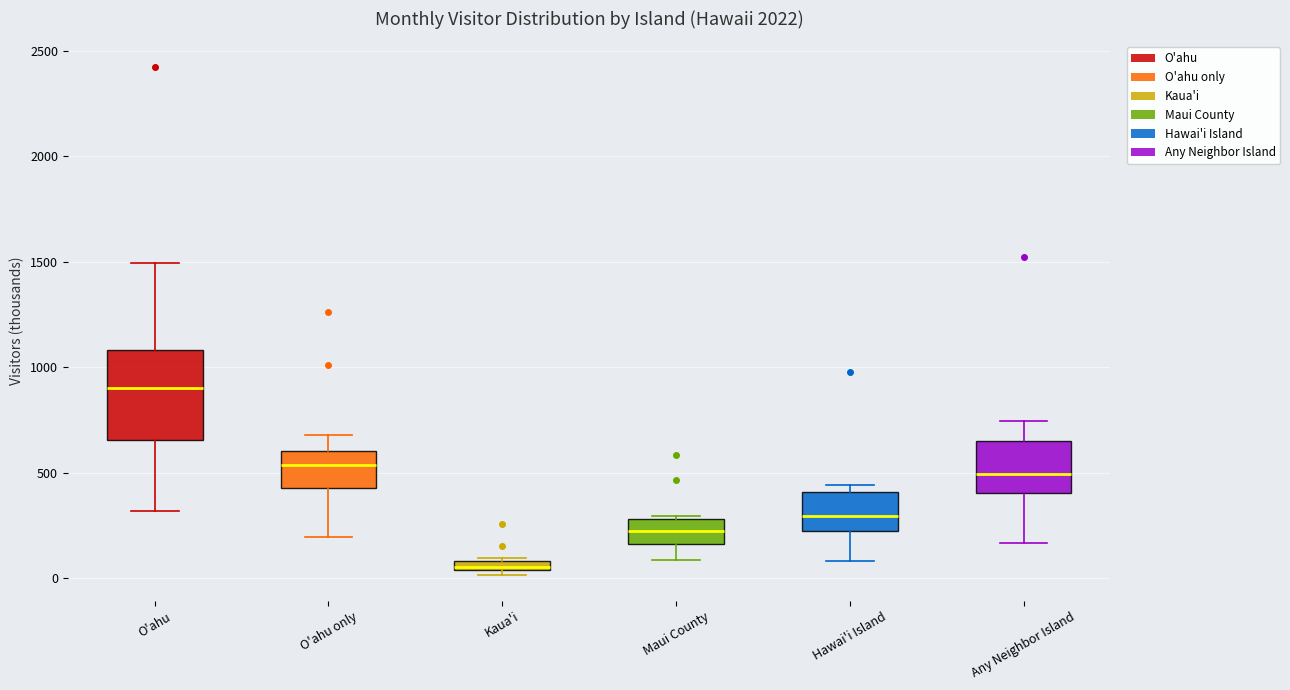

Comparing the boxes themselves (not the whiskers), which one is the tallest?

O'ahu